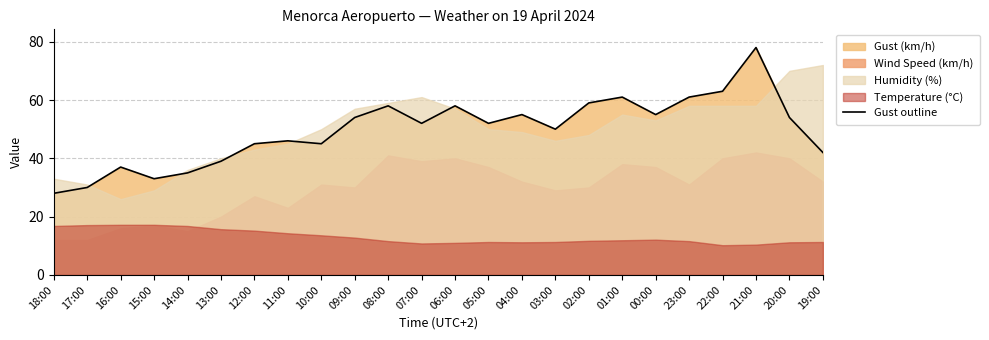

The value of Gust outline at 20:00 is 96. True or false?

False